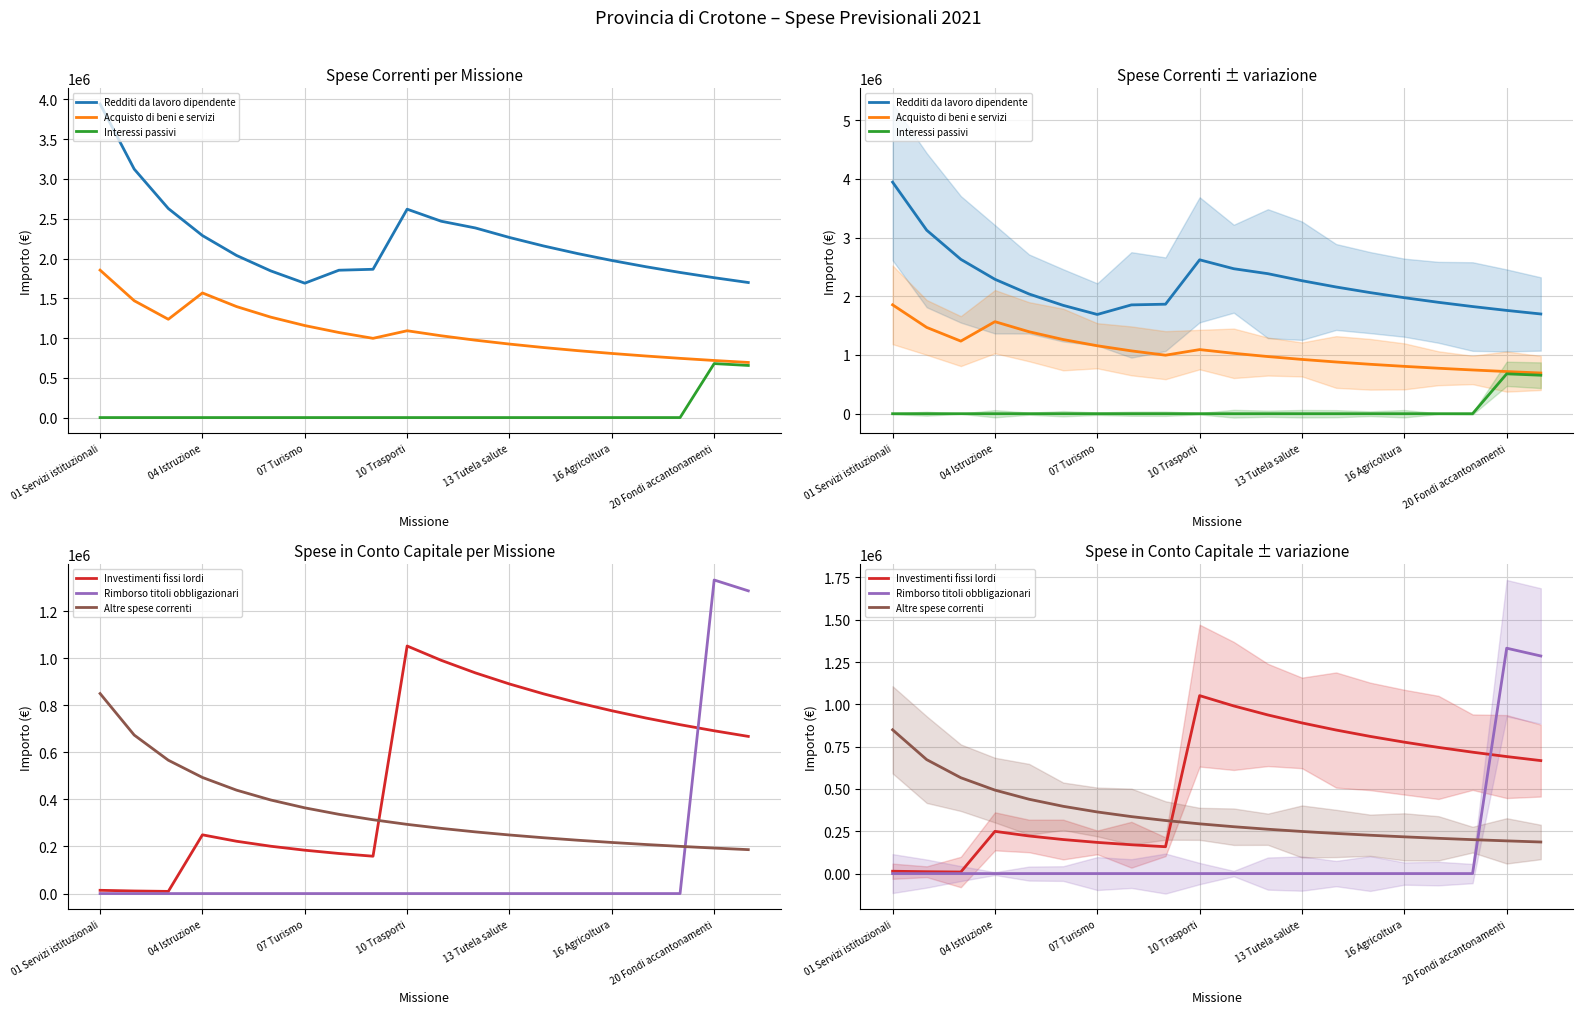

Reading left to right, extract all data points from this chart.

Redditi da lavoro dipendente: 3942785.3	3124583.4	2628523.5	2288716.0	2038390.4	1844799.6	1689765.1	1852827.2	1864664.4	2620352.3	2468578.1	2384282.5	2264465.1	2157688.9	2061837.1	1975238.1	1896552.8	1824694.7	1758772.1	1698045.6
Acquisto di beni e servizi: 1853981.6	1469245.6	1235987.7	1567081.5	1395683.9	1263132.4	1156980.5	1069699.6	996438.6	1091681.6	1028450.0	973113.1	924211.3	880632.0	841511.4	806167.1	774052.8	744724.8	717819.4	693034.7
Interessi passivi: 0.0	0.0	0.0	0.0	0.0	0.0	0.0	0.0	0.0	0.0	0.0	0.0	0.0	0.0	0.0	0.0	0.0	0.0	678747.1	655311.4
Investimenti fissi lordi: 13862.9	10986.1	9242.0	249462.9	222178.2	201077.4	184179.1	170284.9	158622.5	1051445.1	990544.0	937246.7	890147.2	848174.2	810495.4	776453.9	745523.2	717276.2	691362.4	667491.2
Rimborso titoli obbligazionari: 0.0	0.0	0.0	0.0	0.0	0.0	0.0	0.0	0.0	0.0	0.0	0.0	0.0	0.0	0.0	0.0	0.0	0.0	1331679.0	1285699.1
Altre spese correnti: 849514.8	673224.6	566343.2	493128.1	439192.8	397481.6	364077.8	336612.3	313558.6	293883.8	276861.7	261964.9	248800.3	237068.7	226537.3	217022.5	208377.2	200482.1	193239.0	186566.9